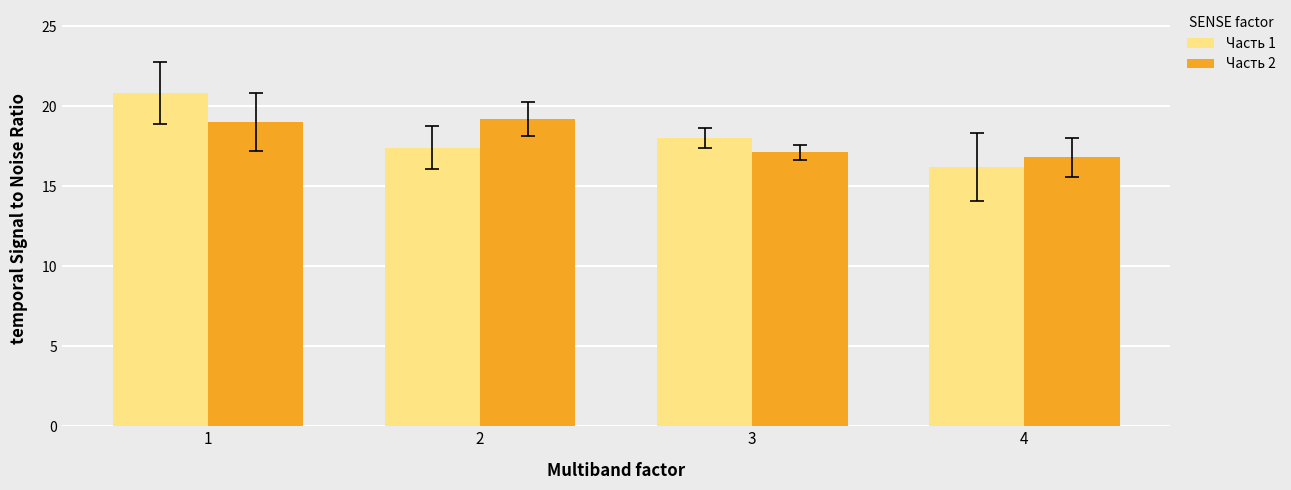

Which category has the lowest value in the Часть 1 series?

4